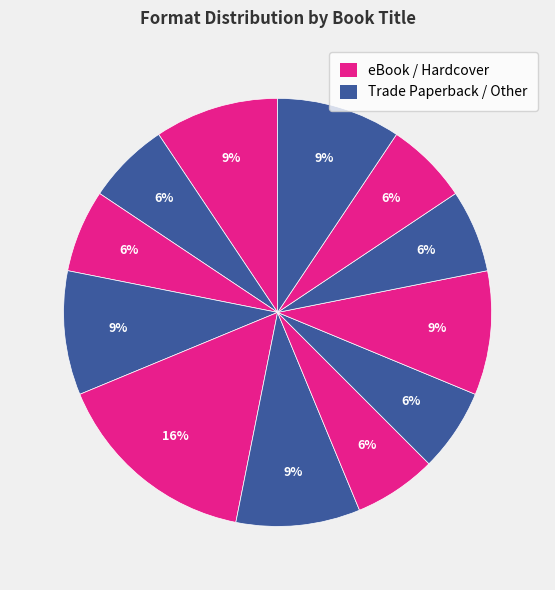

How many segments does this pie chart have?

12